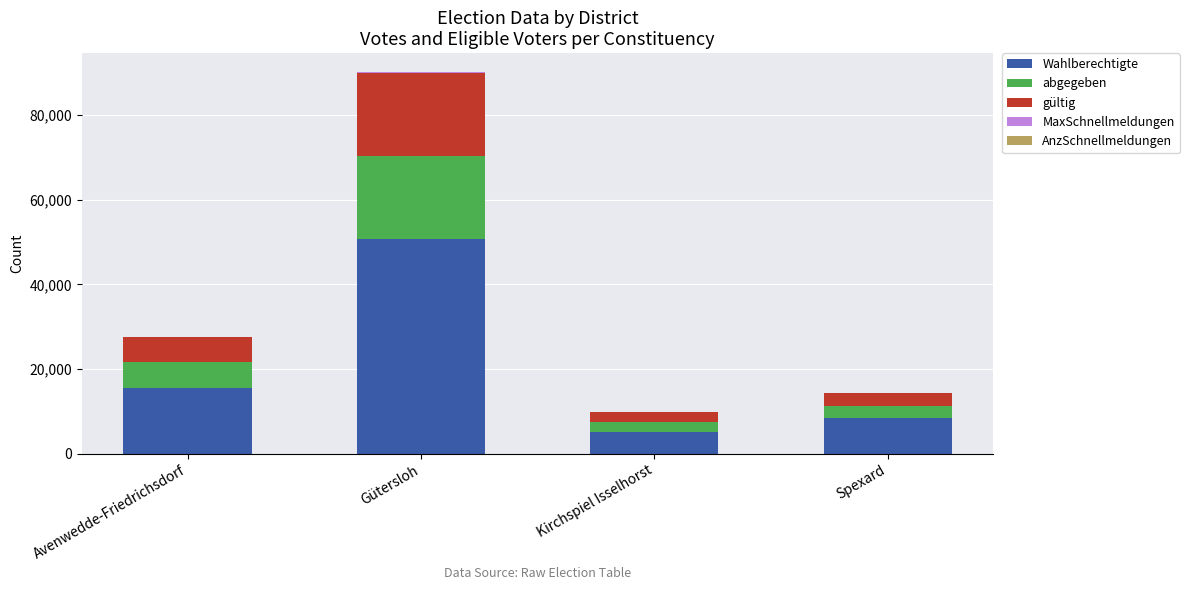

At which label does Wahlberechtigte reach its peak?

Gütersloh